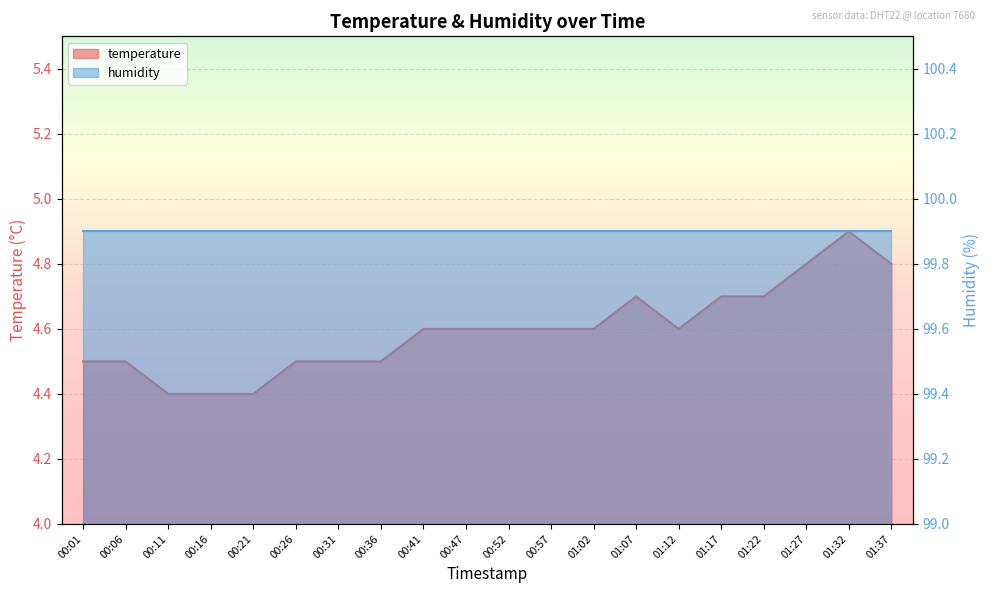

Which category has the highest value across all series?

01:32